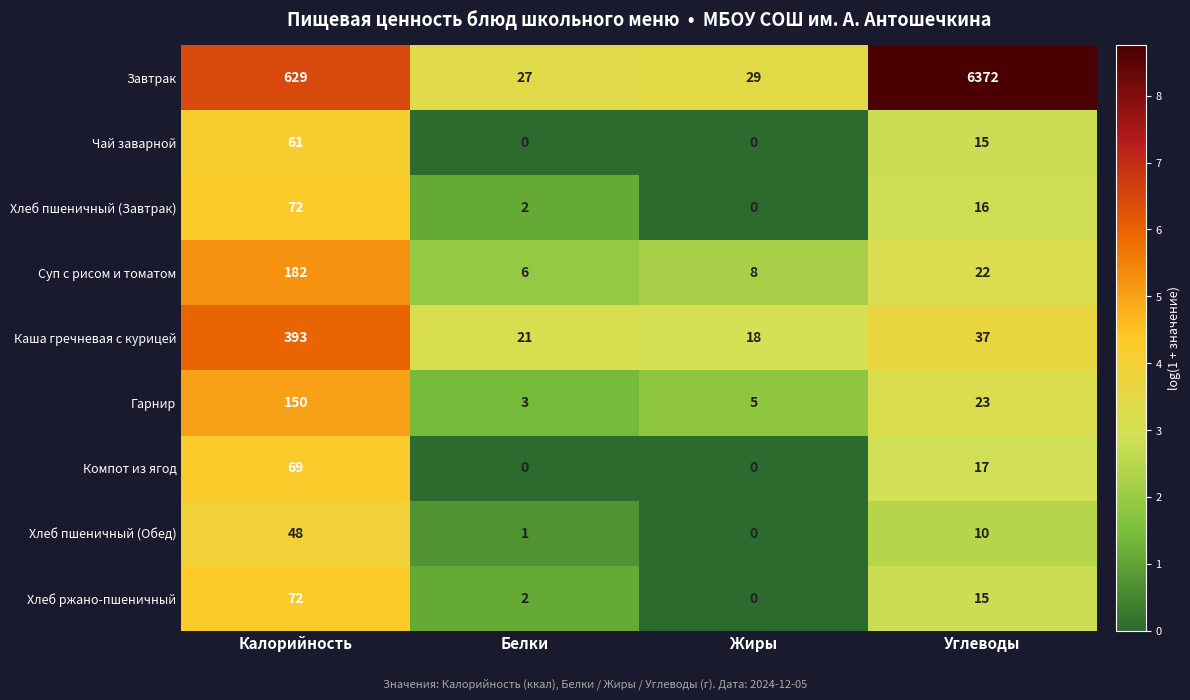

What value does the Суп с рисом и томатом series have at Белки, to the nearest 5?

5